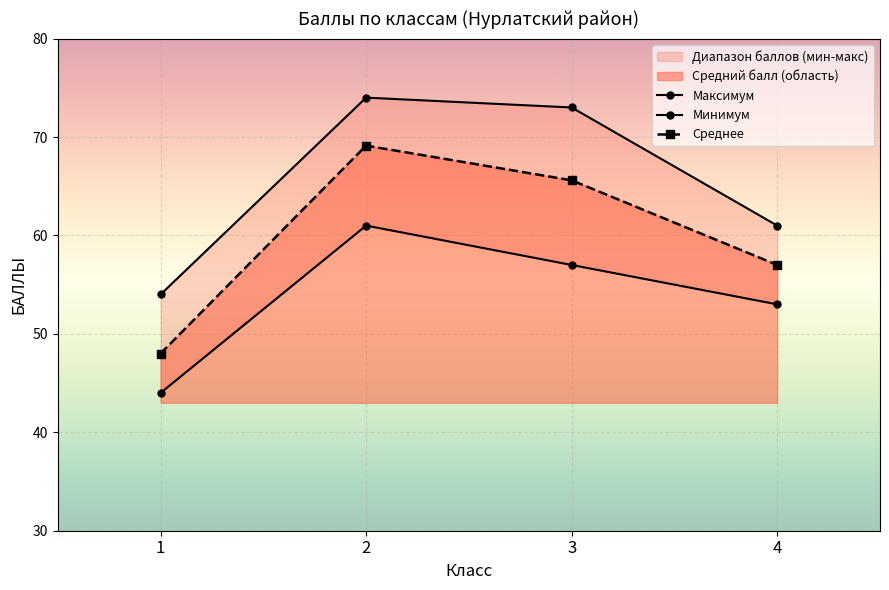

At which category does Минимум reach its first local peak?

2